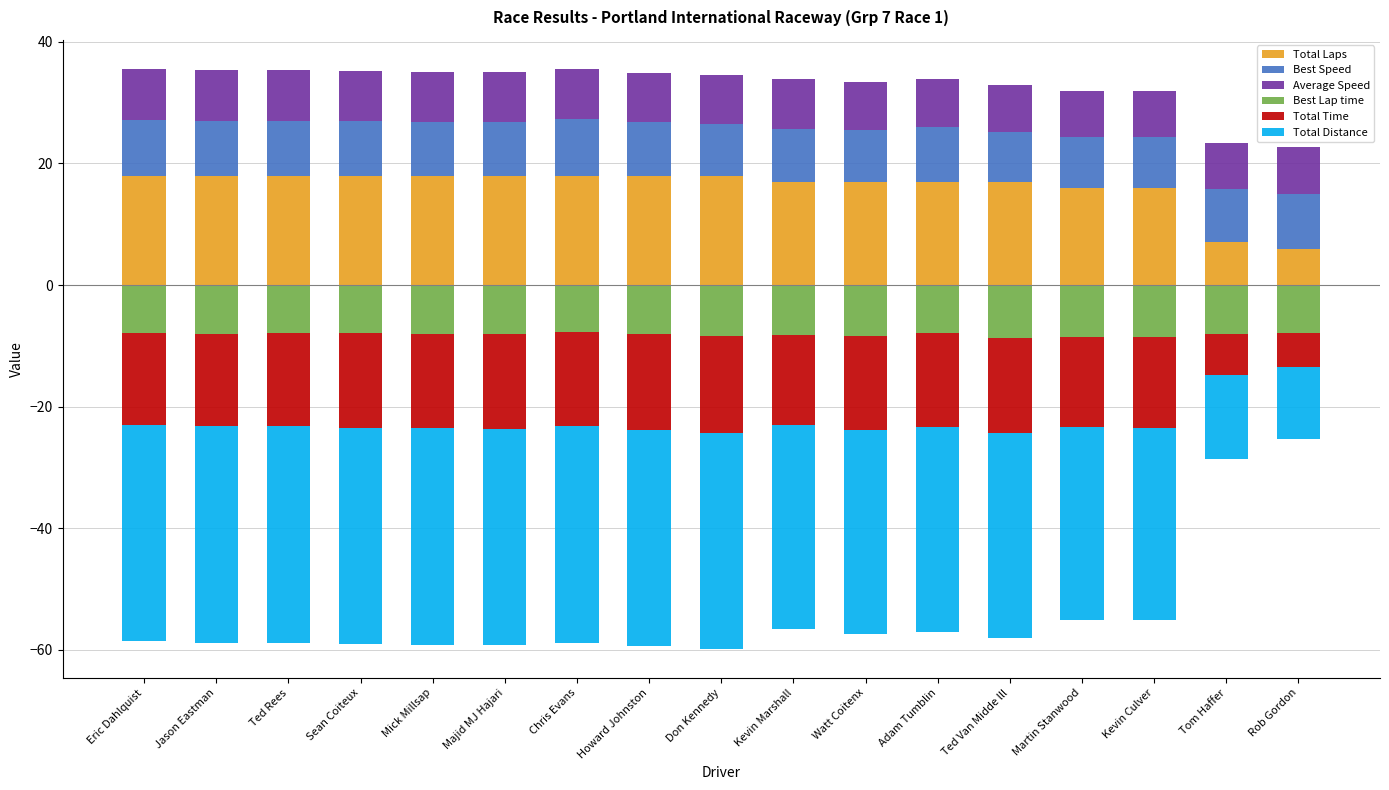

How many groups of bars are there?

17